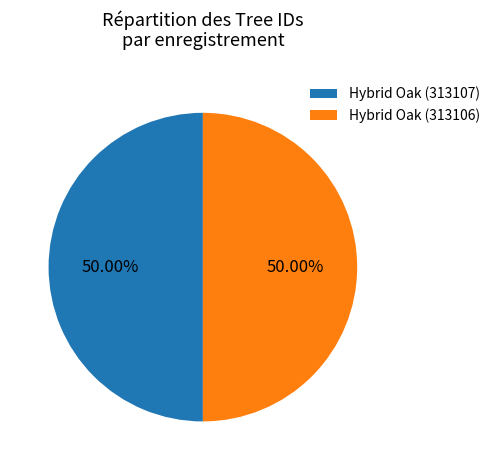

Is the sum of Hybrid Oak (313107) and Hybrid Oak (313106) greater than half?

Yes